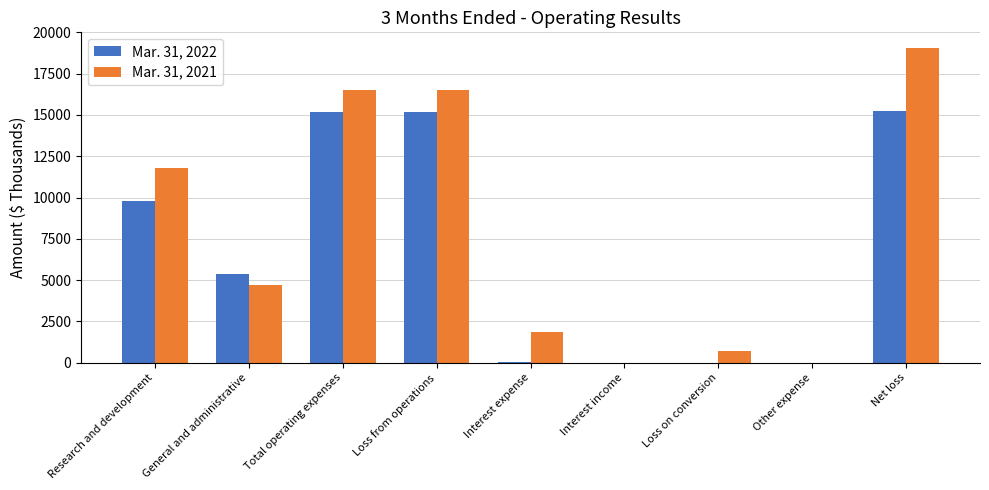

At which category is the sum across all series the highest?

Net loss